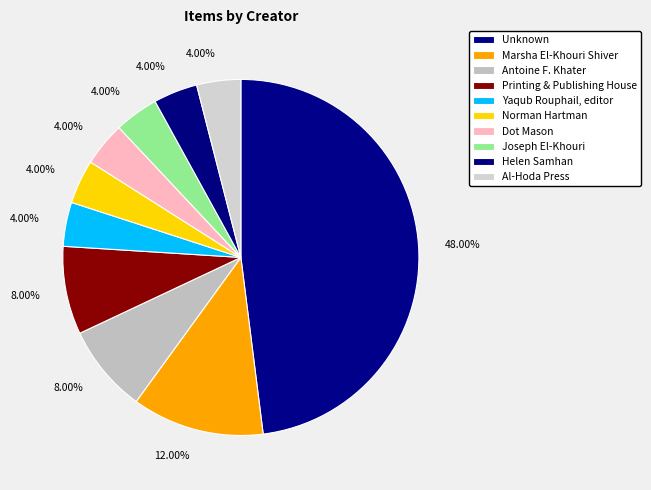

To the nearest percent, what portion does Antoine F. Khater represent?

8%